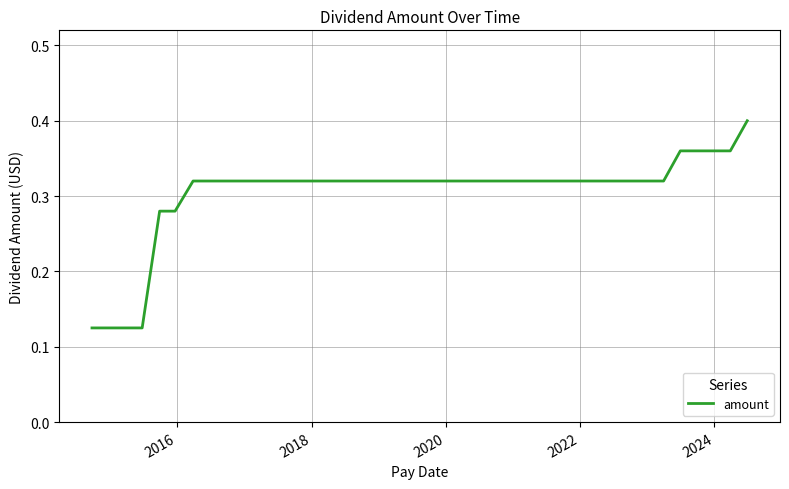

Does the chart have visible grid lines?

Yes